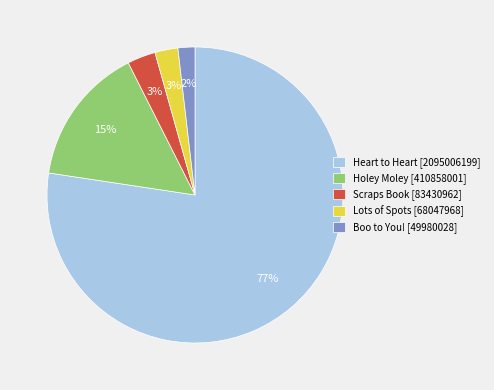

Does any single category account for the majority?

Yes